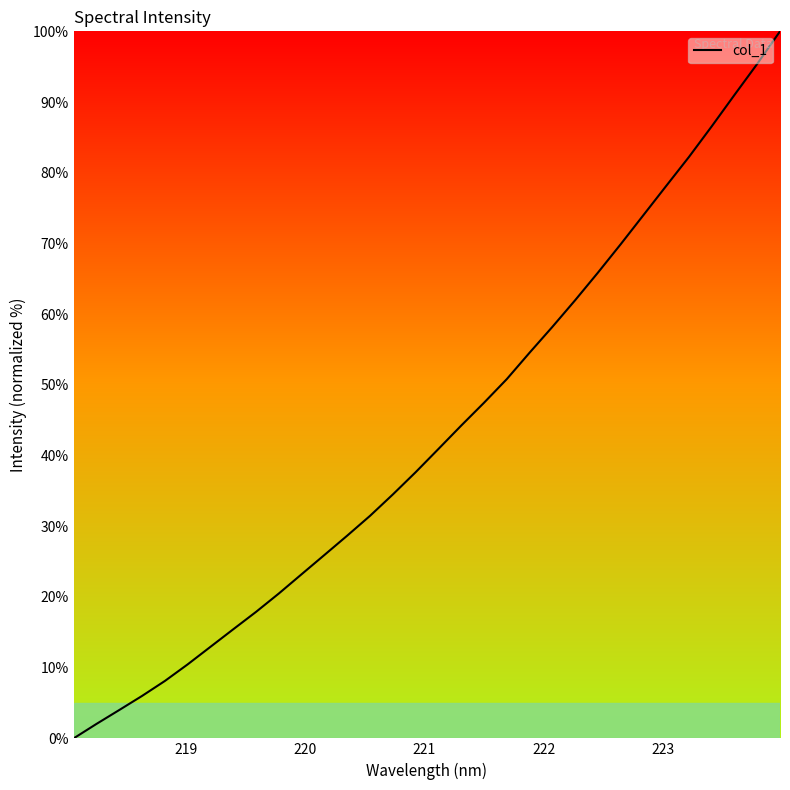

What is the difference between the maximum and minimum values?

100.0